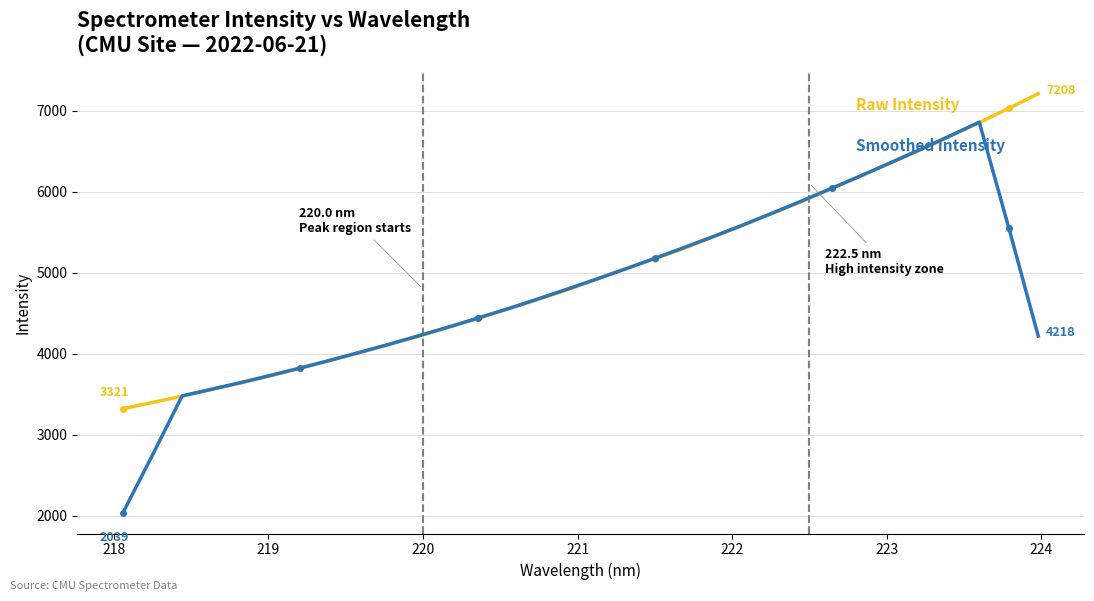

What is the smallest value displayed?

2038.8